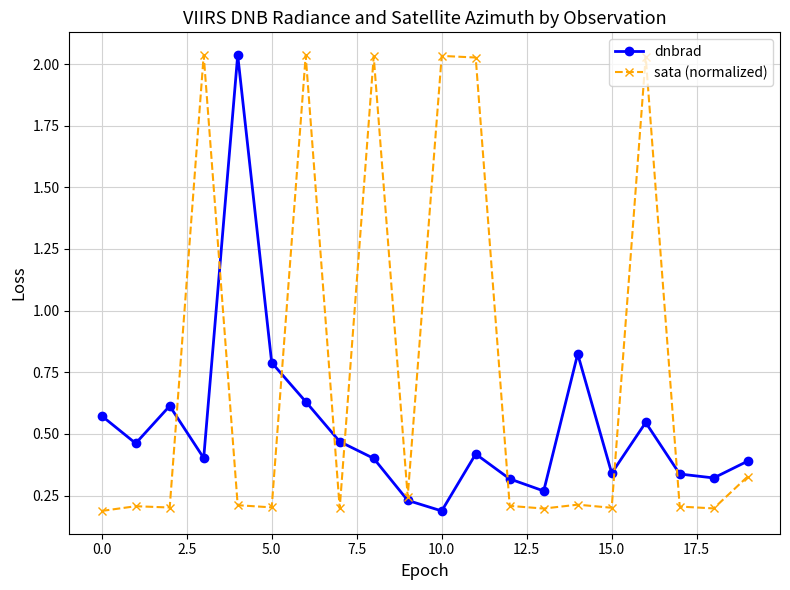

How many series are shown in this chart?

2